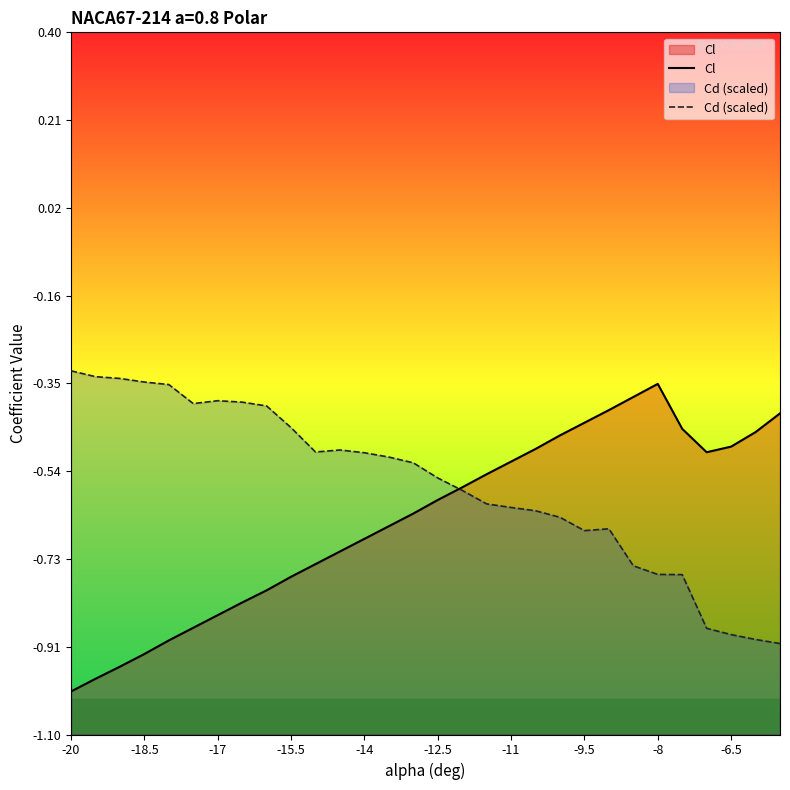

List the series in order of their overall mean, highest first.

Cd (scaled), Cl